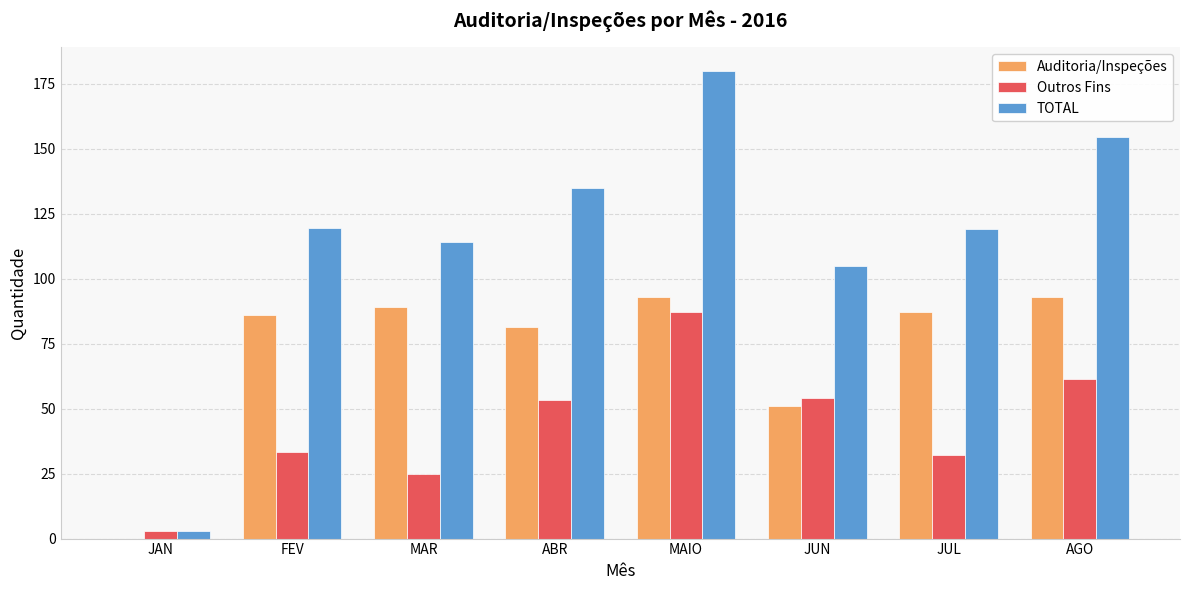

What is the sum of the Outros Fins values at AGO and MAIO?

148.5